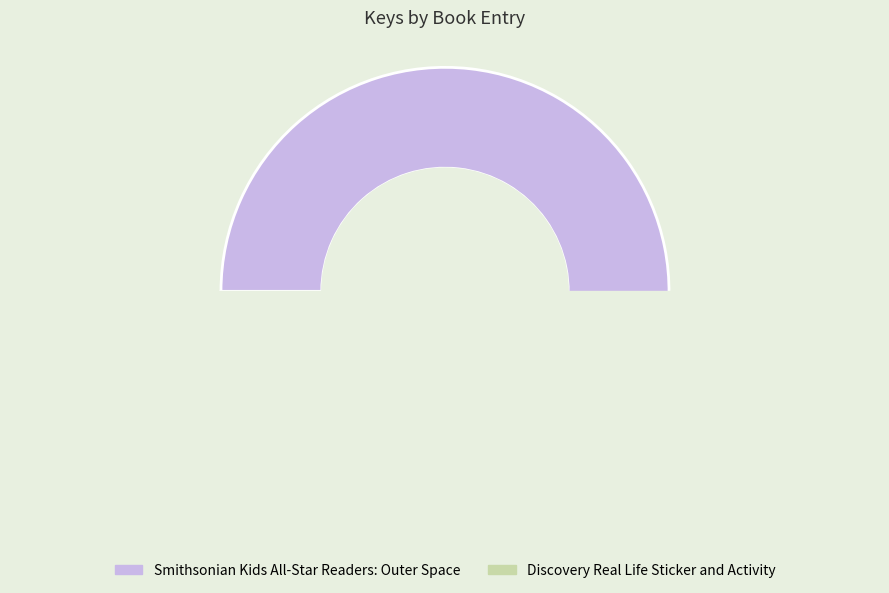

True or false: Smithsonian Kids All-Star Readers: Outer Space accounts for 47% of the total.

False